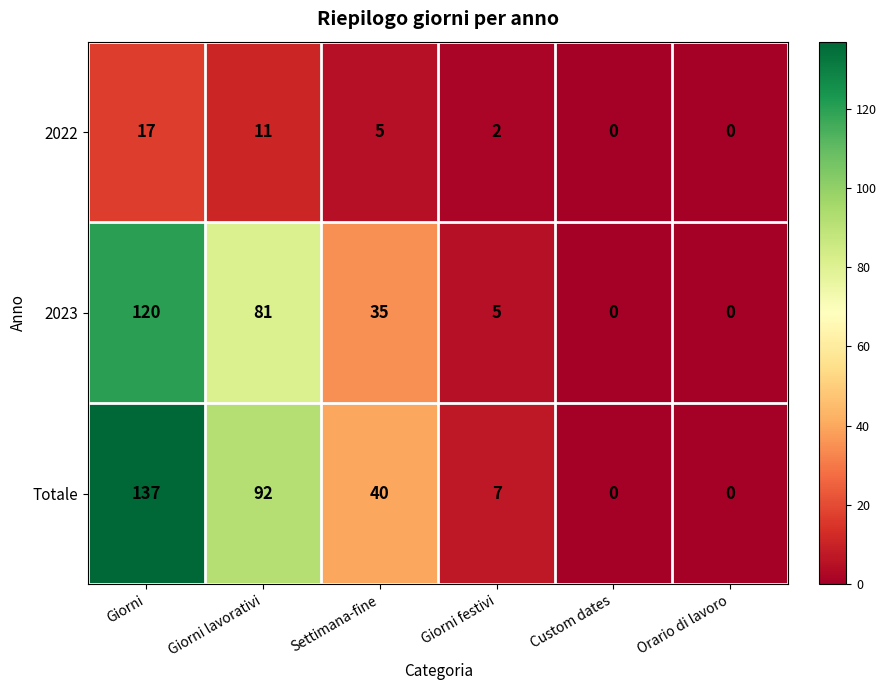

Which series changed the most between Settimana-fine and Orario di lavoro?

Totale